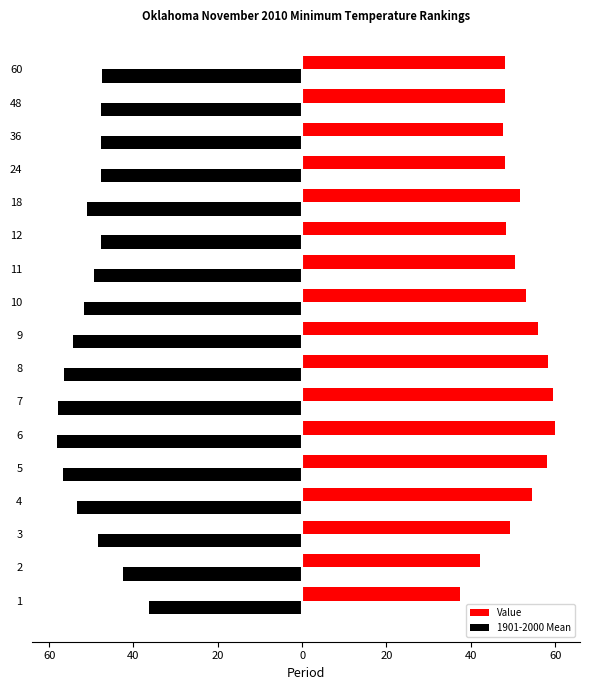

What are all the series names shown in the legend?

Value, 1901-2000 Mean